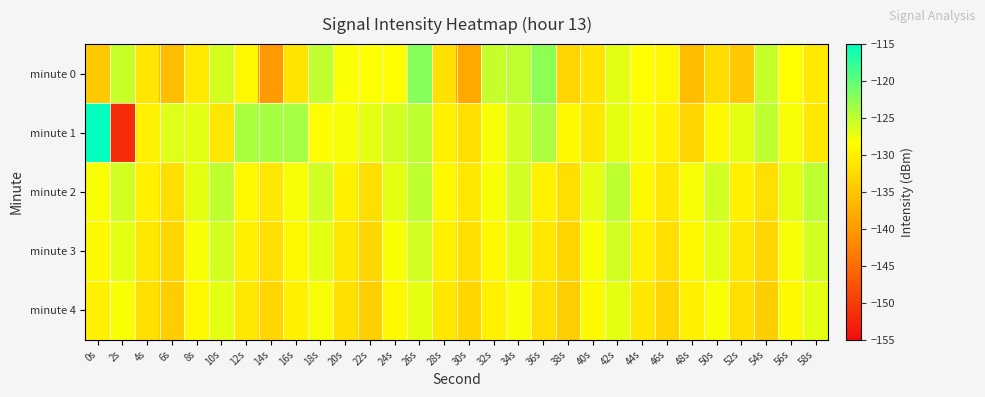

What is the total value across all series at 34s?

-632.0